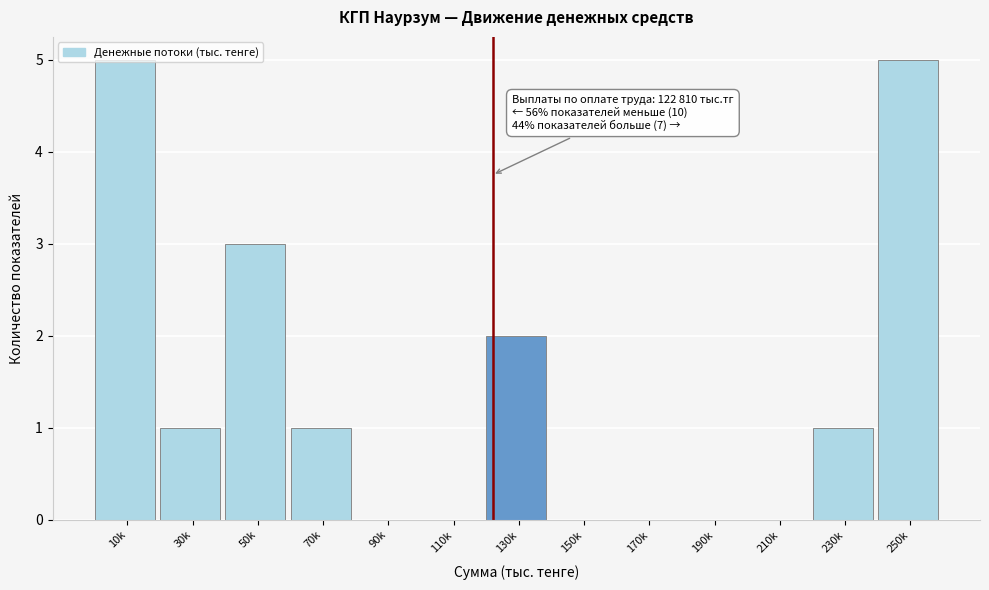

What is the maximum value shown in the chart?

5